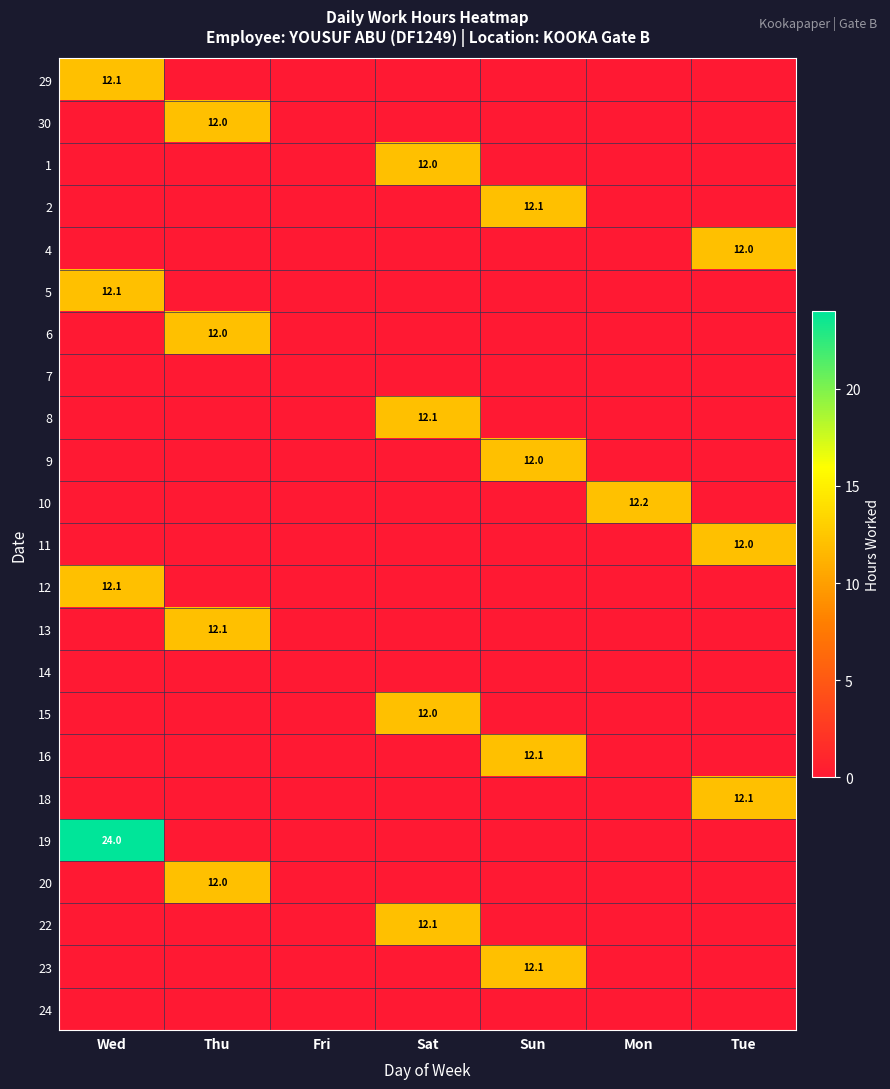

True or false: 23 has a value of 12.1 at Sun.

True